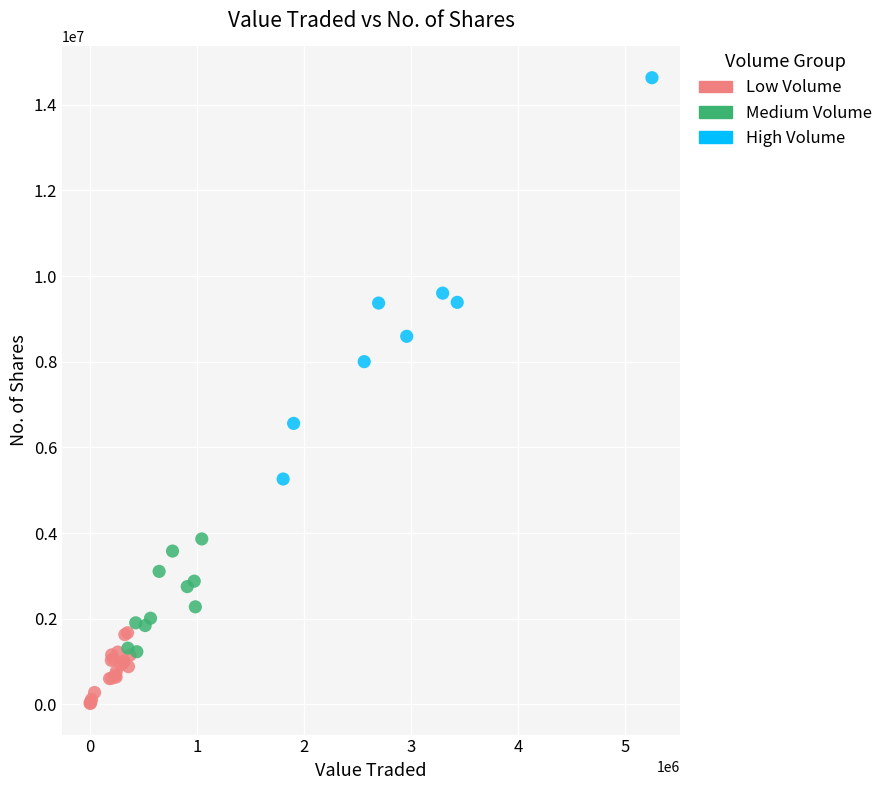

Which series contains the highest Y value?

High Volume